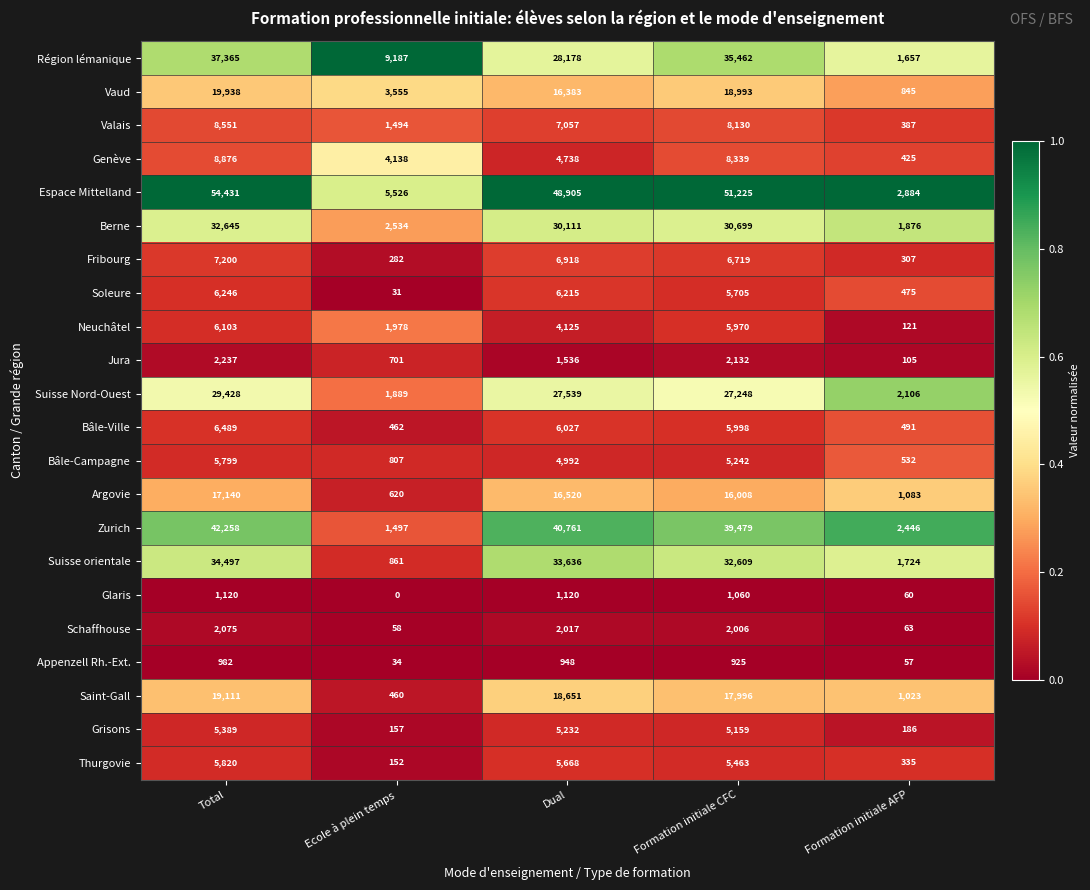

What is the difference between the highest and lowest values at Dual?

47957